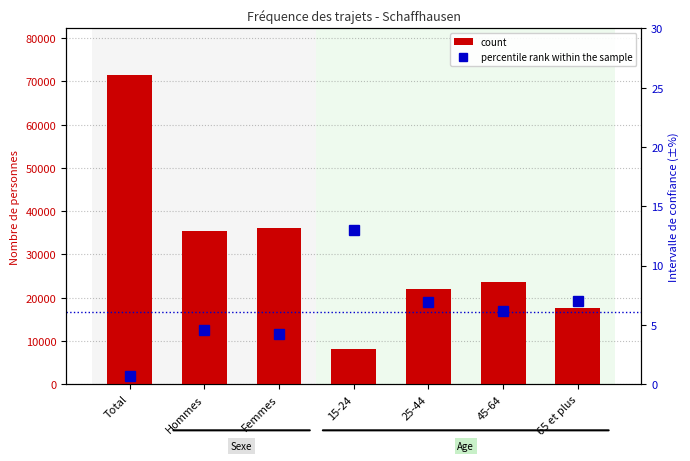

At which label is the value closest to 39826?

Femmes